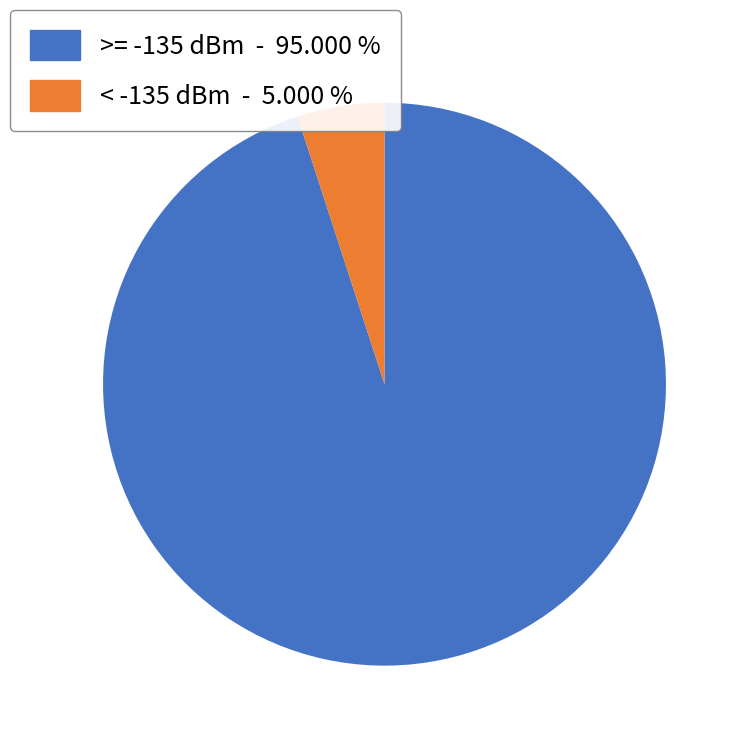

Is there a majority slice in this chart?

Yes